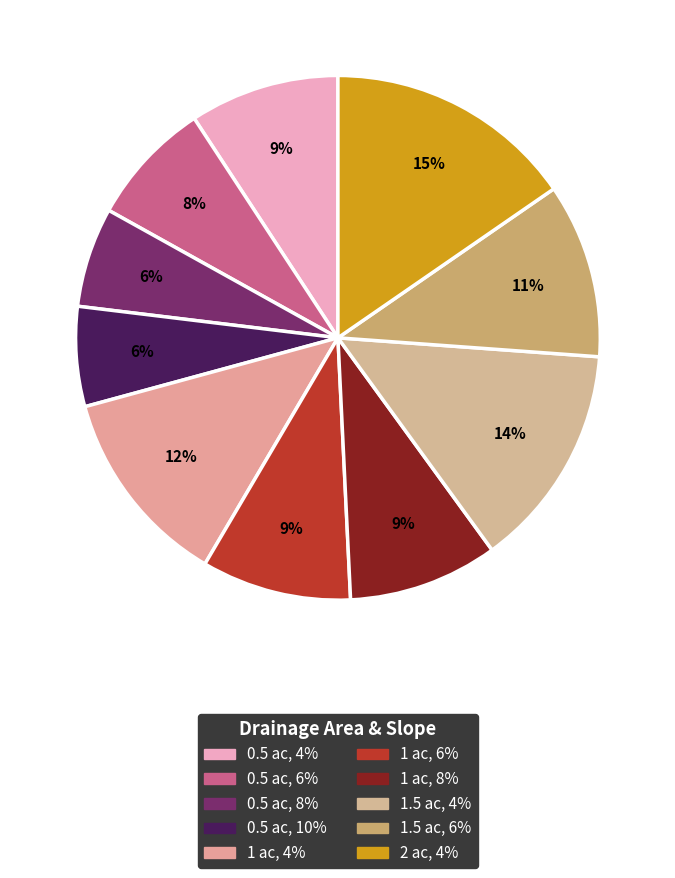

Count the number of slices in the pie.

10